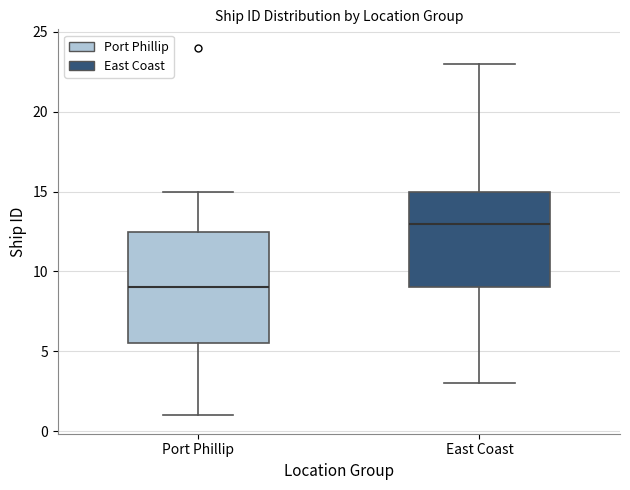

Where is the lower edge of the box for East Coast on the y-axis? The values are not printed on the chart, so give them approximately, as read against the axis.

9.0